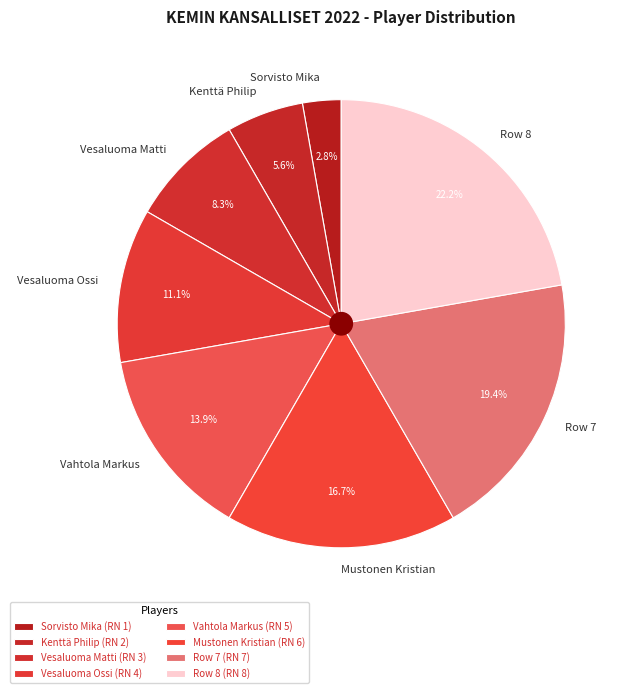

How many segments does this pie chart have?

8